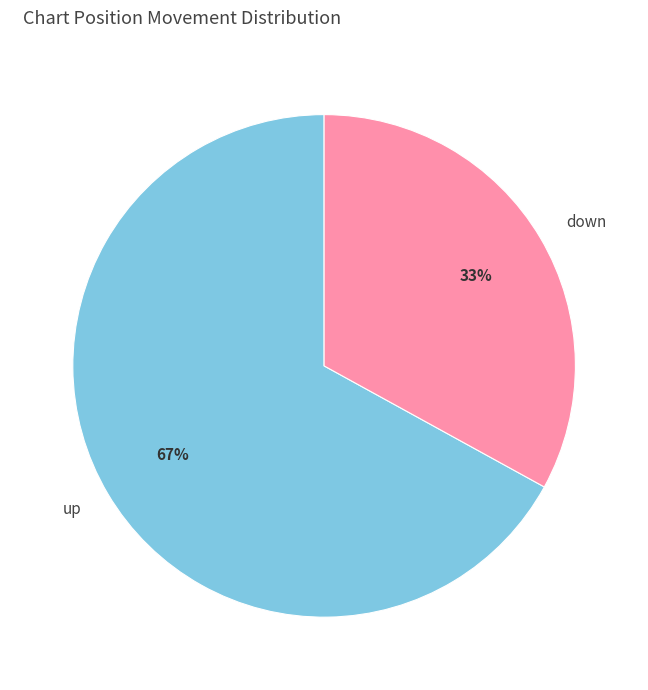

Is it true that down is 42% of the pie?

False